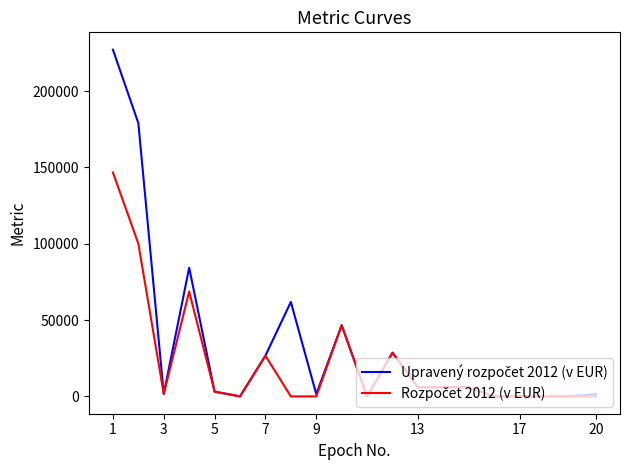

What is the maximum value shown in the chart?

227094